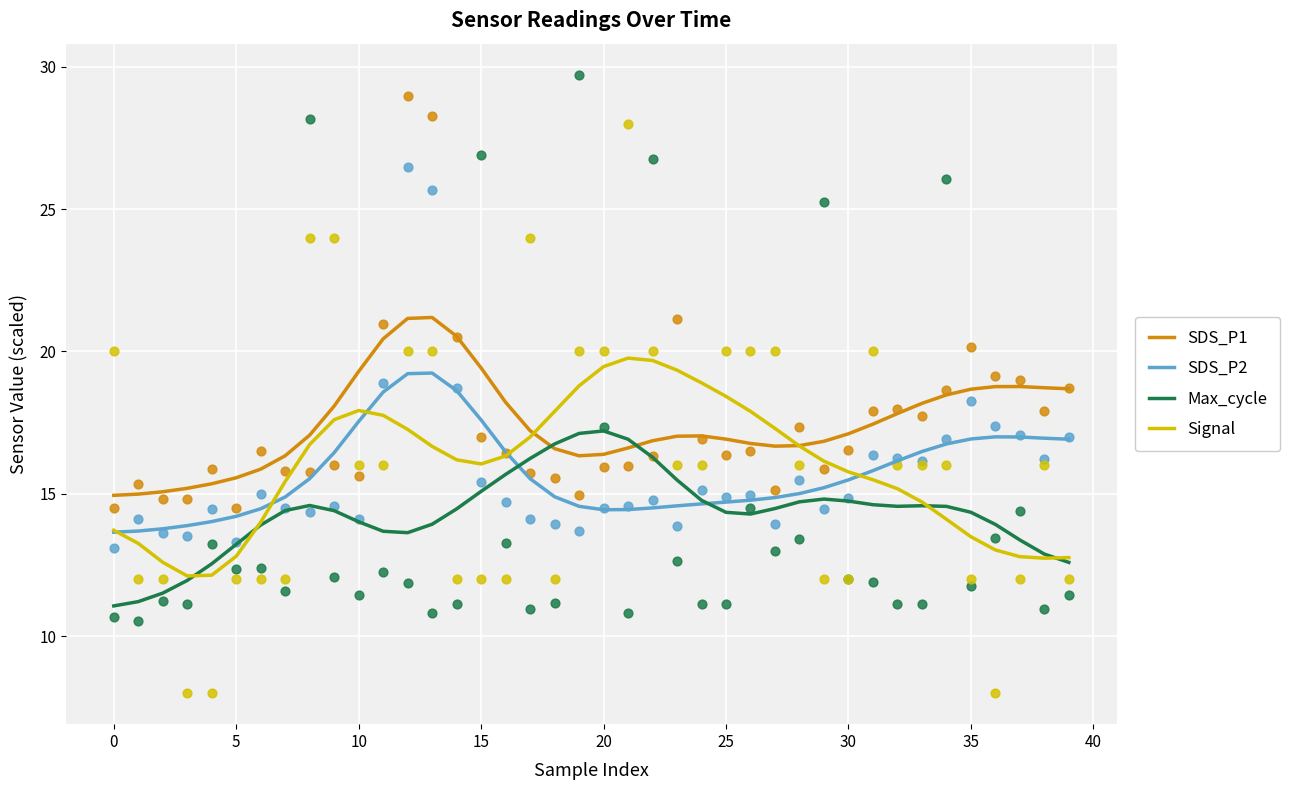

Which series reaches the maximum Y coordinate?

SDS_P1